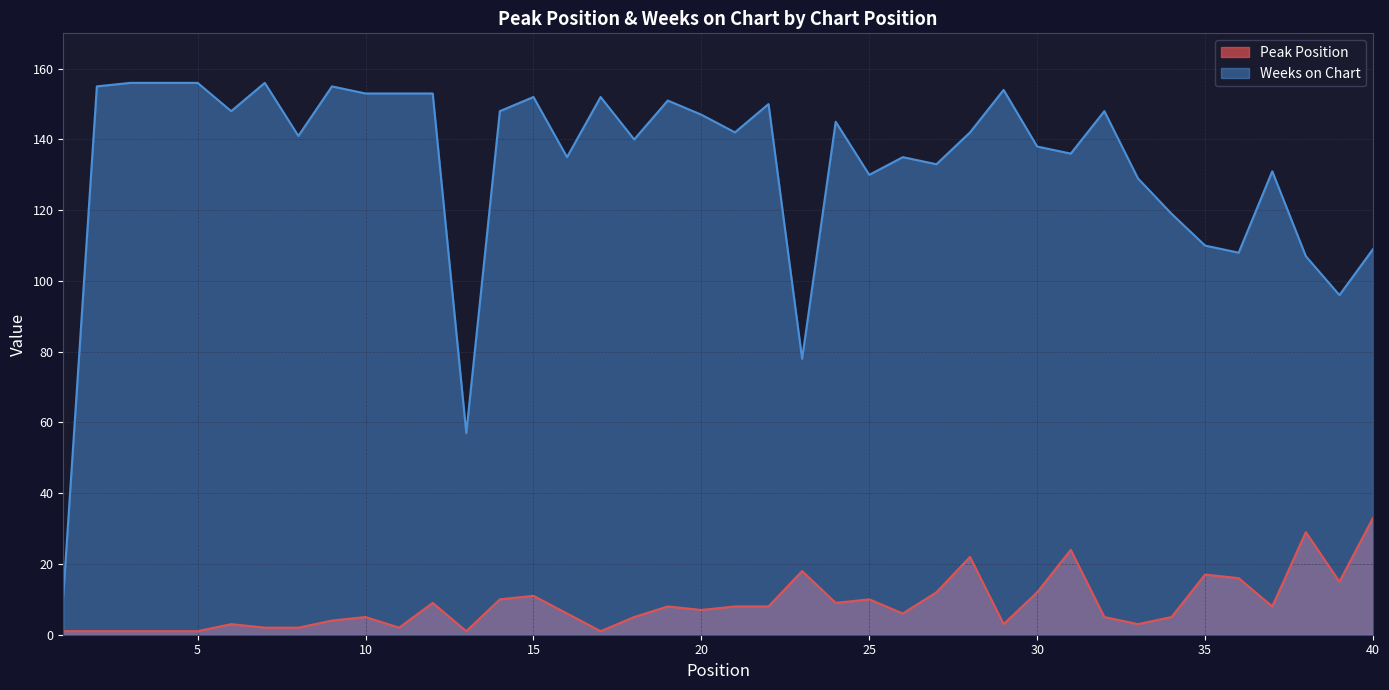

List the labels in order of Peak Position value, largest first.

40, 38, 31, 28, 23, 35, 36, 39, 27, 30, 15, 14, 25, 12, 24, 19, 21, 22, 37, 20, 16, 26, 10, 18, 32, 34, 9, 6, 29, 33, 7, 8, 11, 1, 2, 3, 4, 5, 13, 17